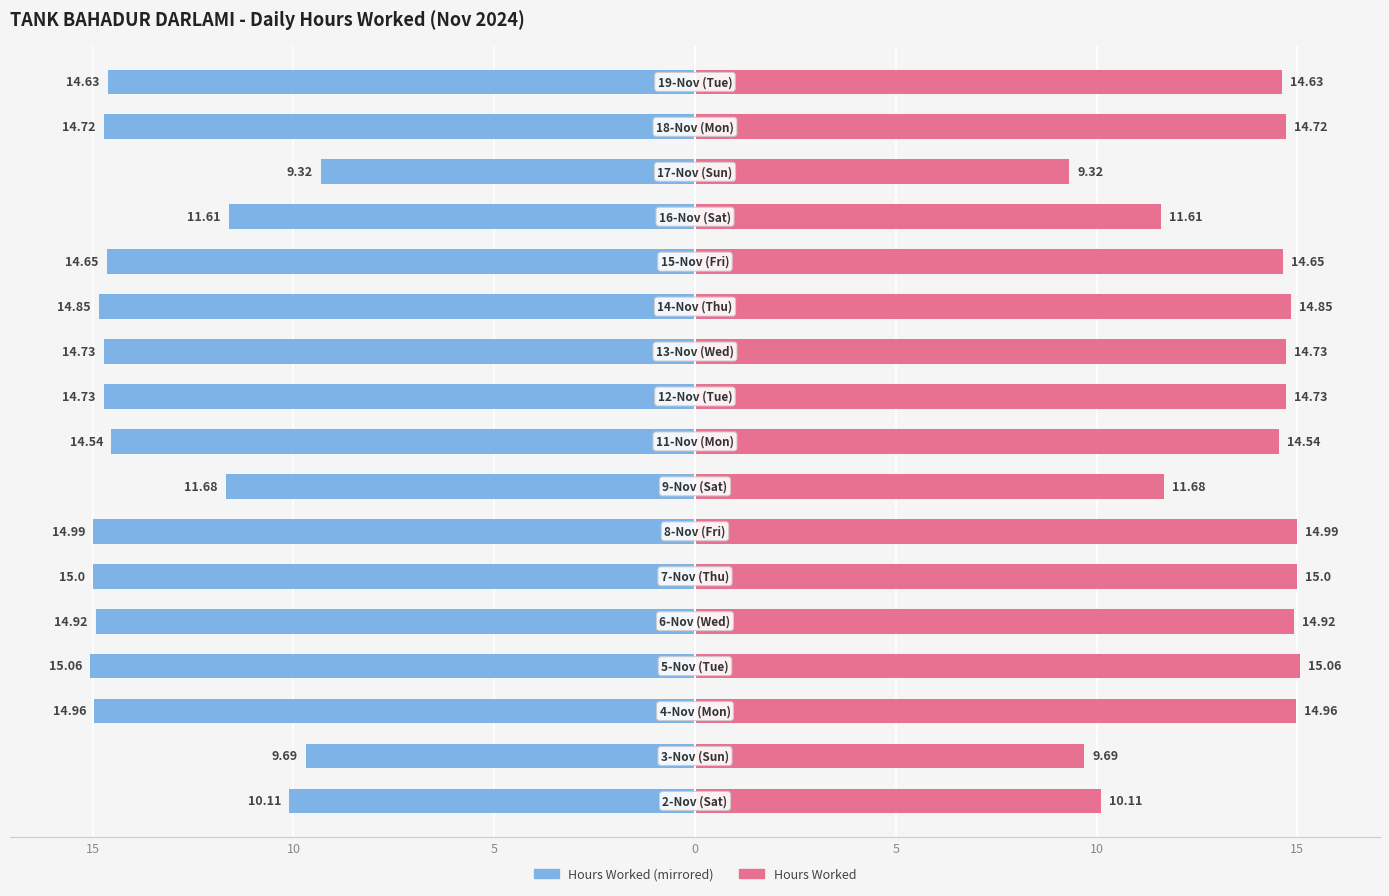

What is the difference between the maximum and minimum values in the Hours Worked (Right) series?

5.7